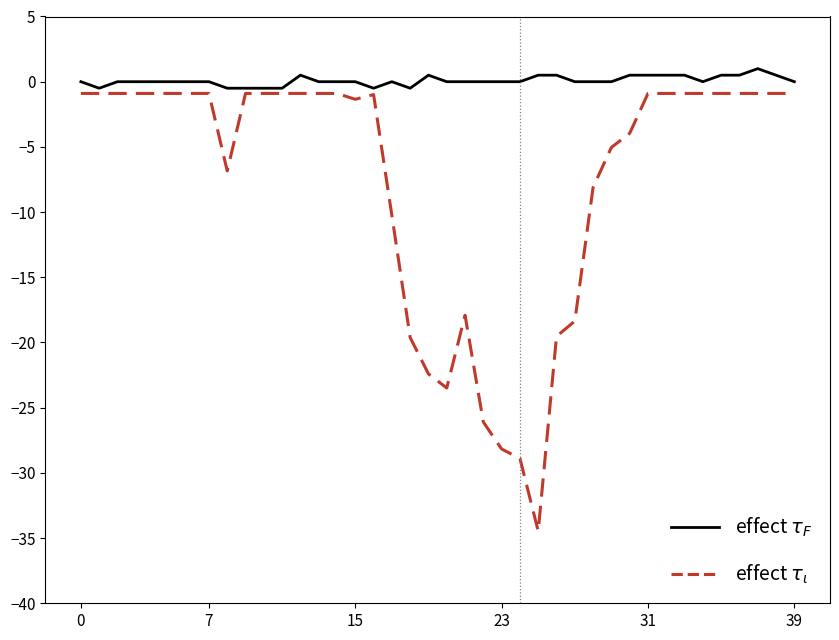

What is the smallest value displayed?

-34.5